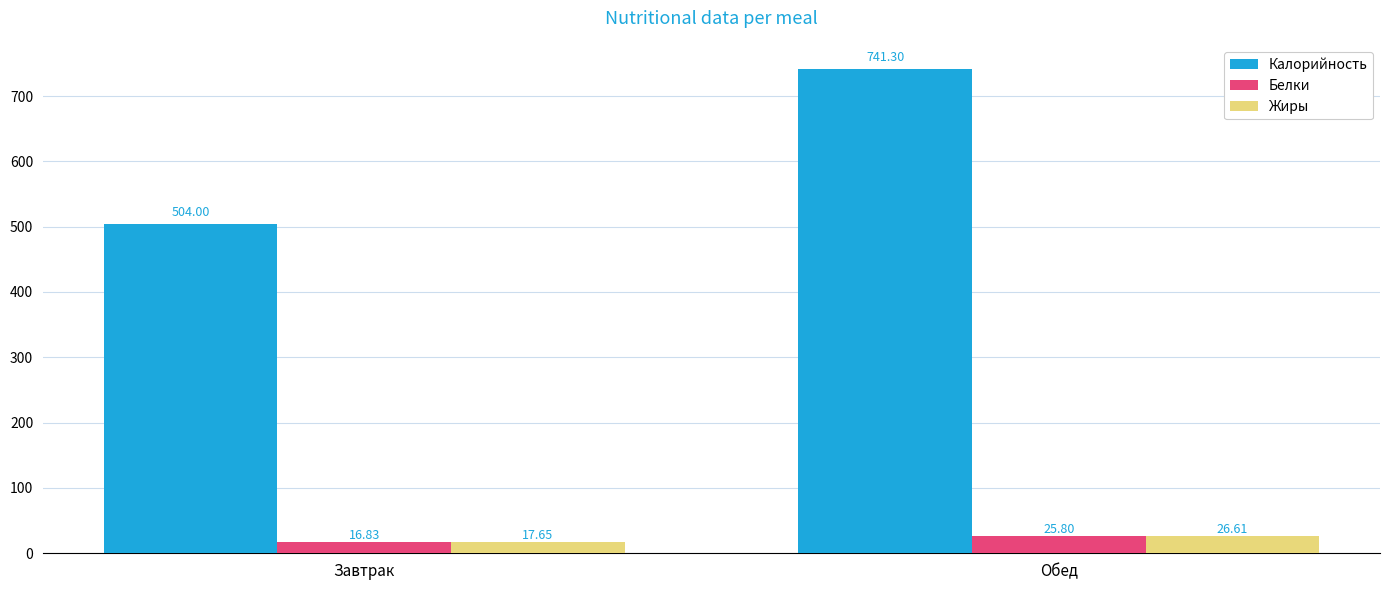

Which category has the lowest value across all series?

Завтрак